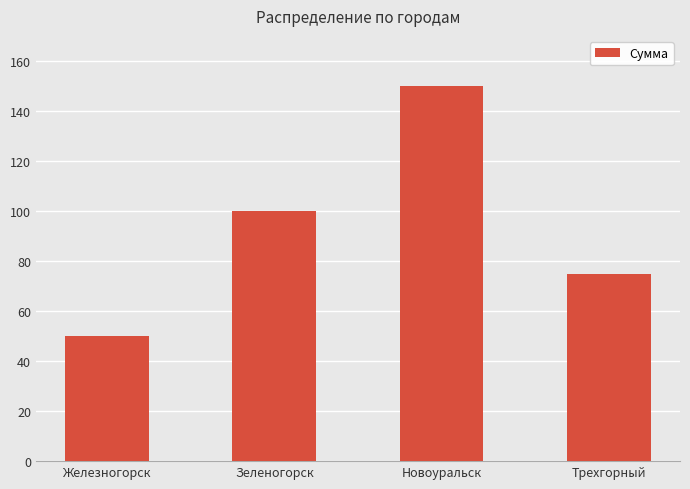

Is it true that the value at Трехгорный is 48?

False